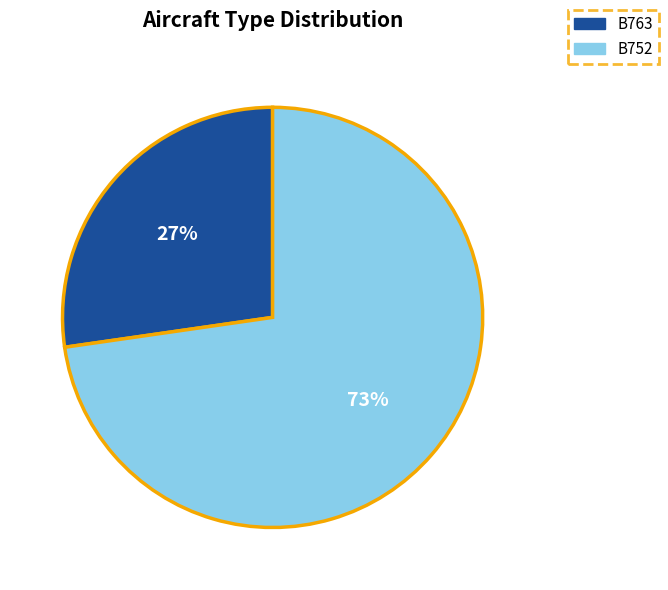

Between B763 and B752, which is larger?

B752